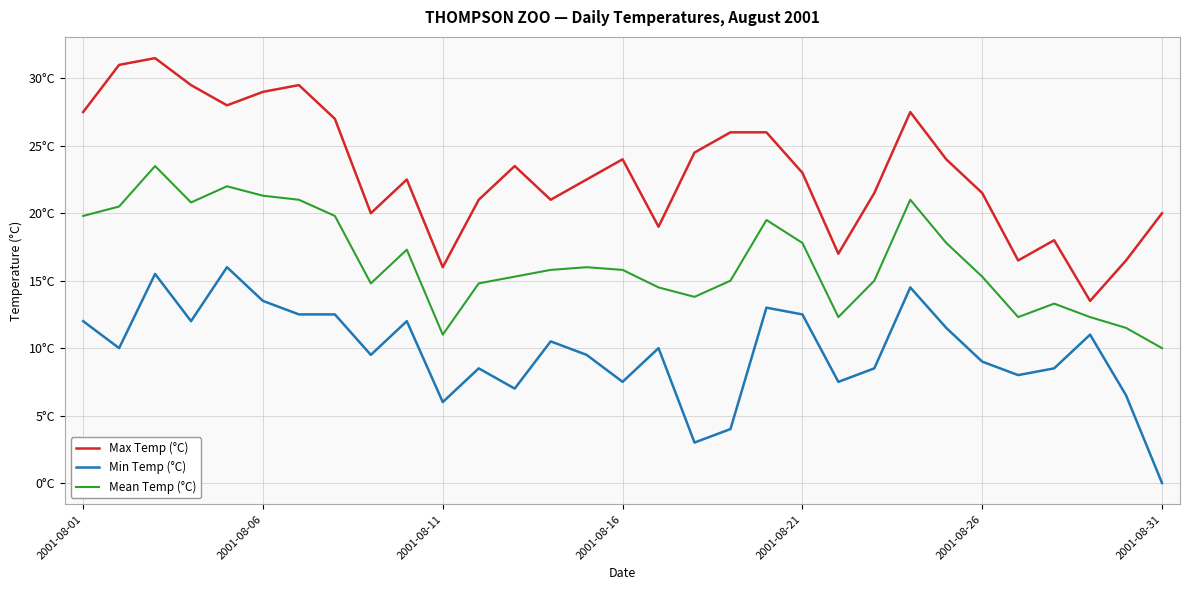

Does the chart display data point markers on the line(s)?

No